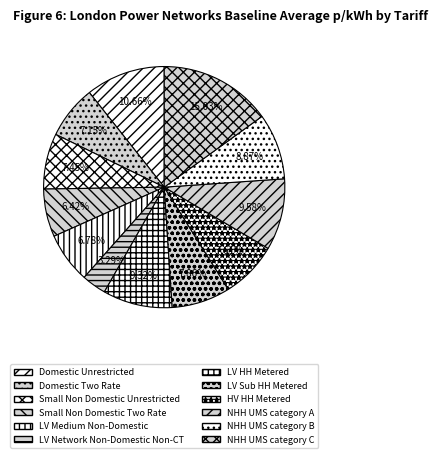

To the nearest percent, what is the combined percentage of NHH UMS category C and NHH UMS category B?

24%